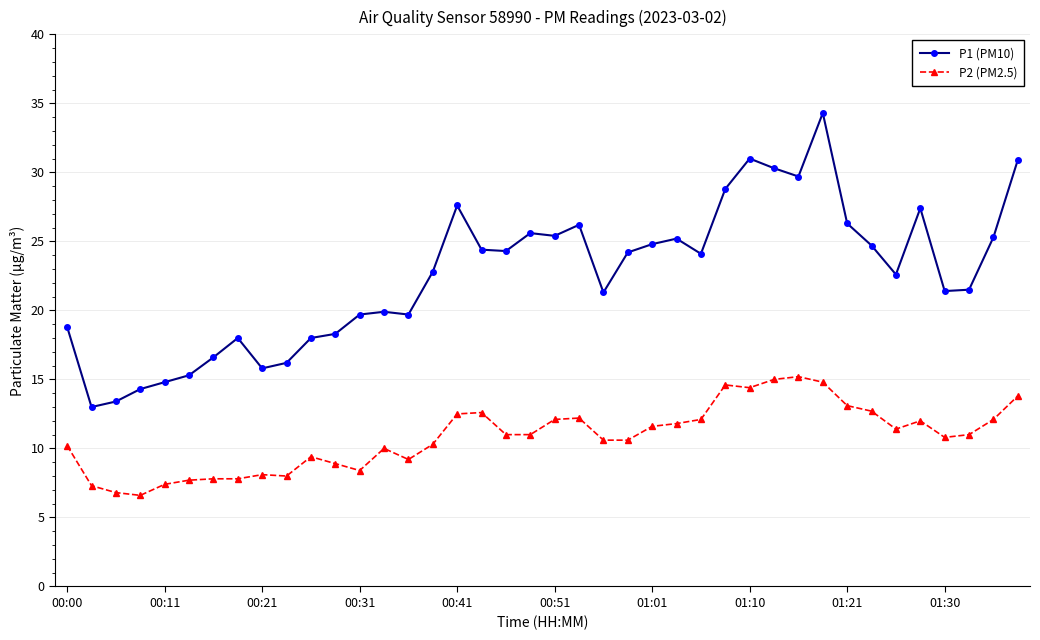

What is the sum of all P2 (PM2.5) values?

432.9